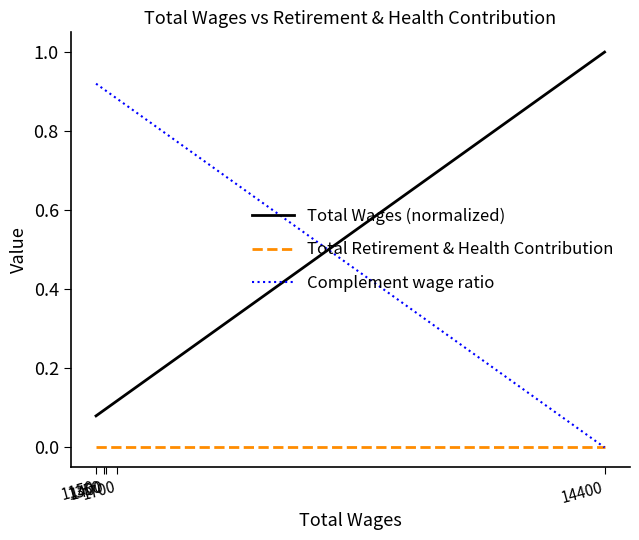

How many intersections are there between Complement wage ratio and Total Wages (normalized)?

1